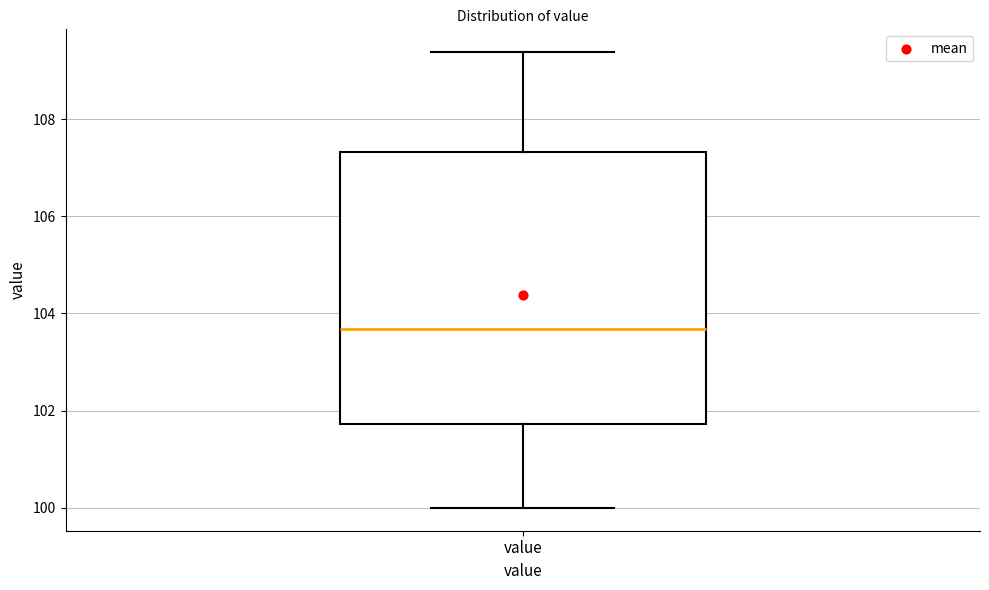

Where is the lower edge of the box for value on the y-axis? The values are not printed on the chart, so give them approximately, as read against the axis.

101.8